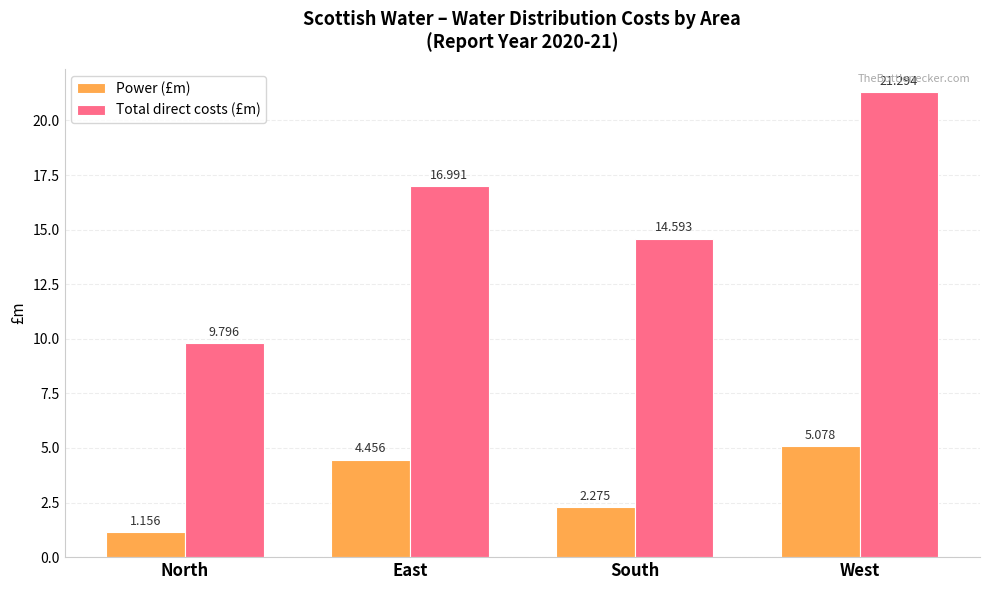

Between East and South, which series saw the biggest shift?

Total direct costs (£m)